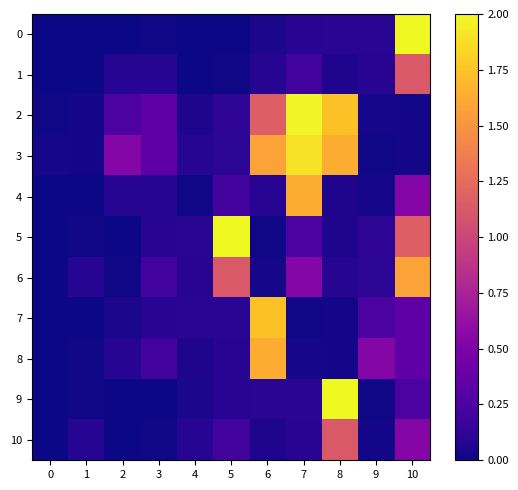

Reading right to left, what are all the values shown in this chart?

0: 10=2.0	9=0.1	8=0.1	7=0.1	6=0.0	5=0.0	4=0.0	3=0.0	2=0.0	1=0.0	0=0.0
1: 10=1.1	9=0.1	8=0.1	7=0.2	6=0.1	5=0.0	4=0.0	3=0.1	2=0.1	1=0.0	0=0.0
2: 10=0.0	9=0.0	8=1.7	7=2.0	6=1.2	5=0.1	4=0.1	3=0.3	2=0.2	1=0.0	0=0.0
3: 10=0.0	9=0.0	8=1.6	7=1.9	6=1.6	5=0.1	4=0.1	3=0.4	2=0.5	1=0.0	0=0.0
4: 10=0.5	9=0.0	8=0.1	7=1.6	6=0.1	5=0.2	4=0.0	3=0.1	2=0.1	1=0.0	0=0.0
5: 10=1.2	9=0.1	8=0.1	7=0.2	6=0.0	5=2.0	4=0.1	3=0.1	2=0.0	1=0.0	0=0.0
6: 10=1.6	9=0.1	8=0.1	7=0.5	6=0.0	5=1.1	4=0.1	3=0.2	2=0.0	1=0.1	0=0.0
7: 10=0.3	9=0.2	8=0.0	7=0.0	6=1.7	5=0.1	4=0.1	3=0.1	2=0.0	1=0.0	0=0.0
8: 10=0.4	9=0.5	8=0.0	7=0.0	6=1.6	5=0.1	4=0.1	3=0.2	2=0.1	1=0.0	0=0.0
9: 10=0.2	9=0.0	8=2.0	7=0.1	6=0.1	5=0.1	4=0.0	3=0.0	2=0.0	1=0.0	0=0.0
10: 10=0.5	9=0.0	8=1.1	7=0.1	6=0.1	5=0.2	4=0.1	3=0.0	2=0.0	1=0.1	0=0.0